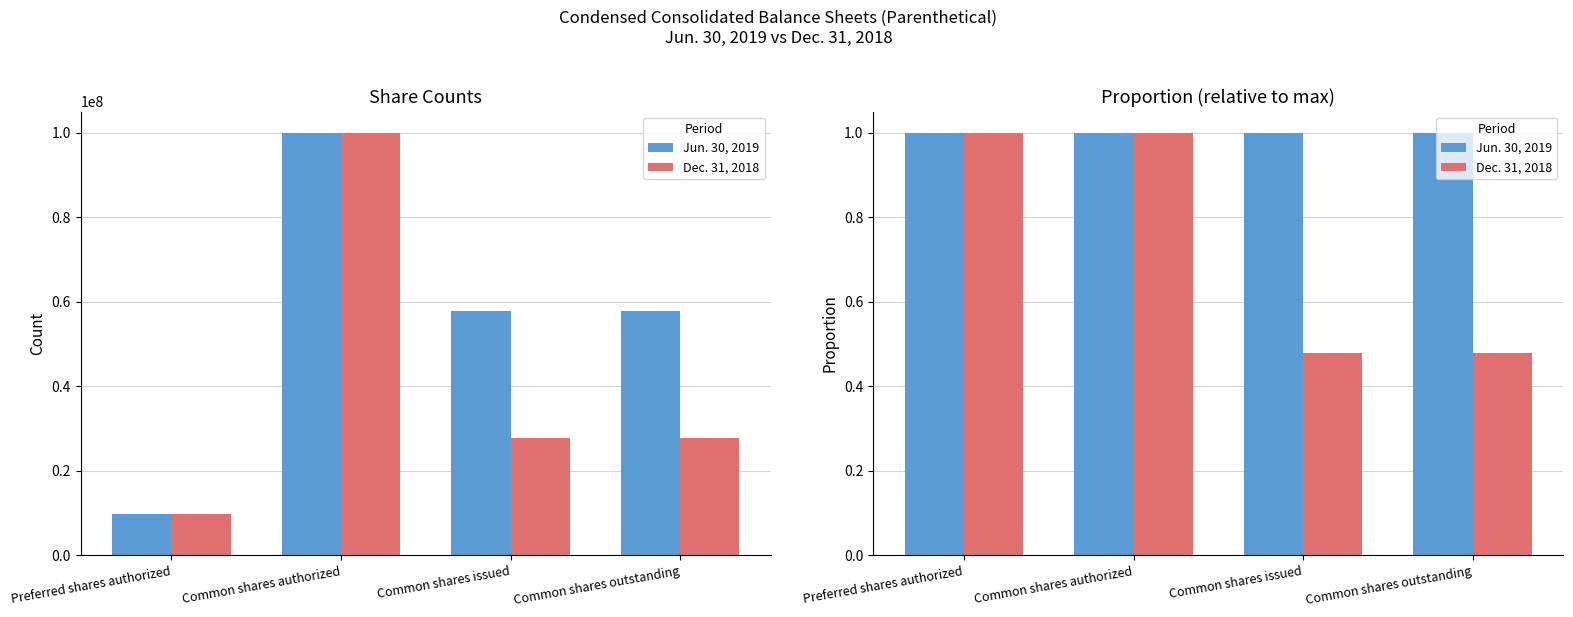

Count the number of data series in this chart.

2